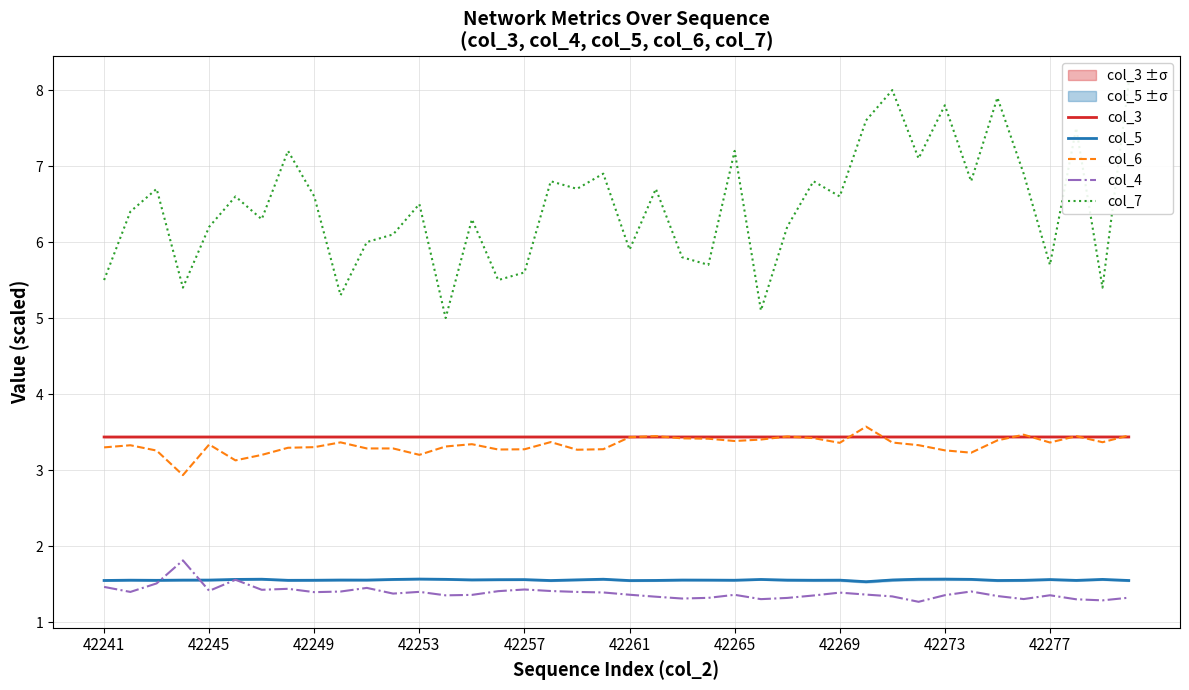

What is the difference between the maximum and second lowest values in the col_7 series?

3.0